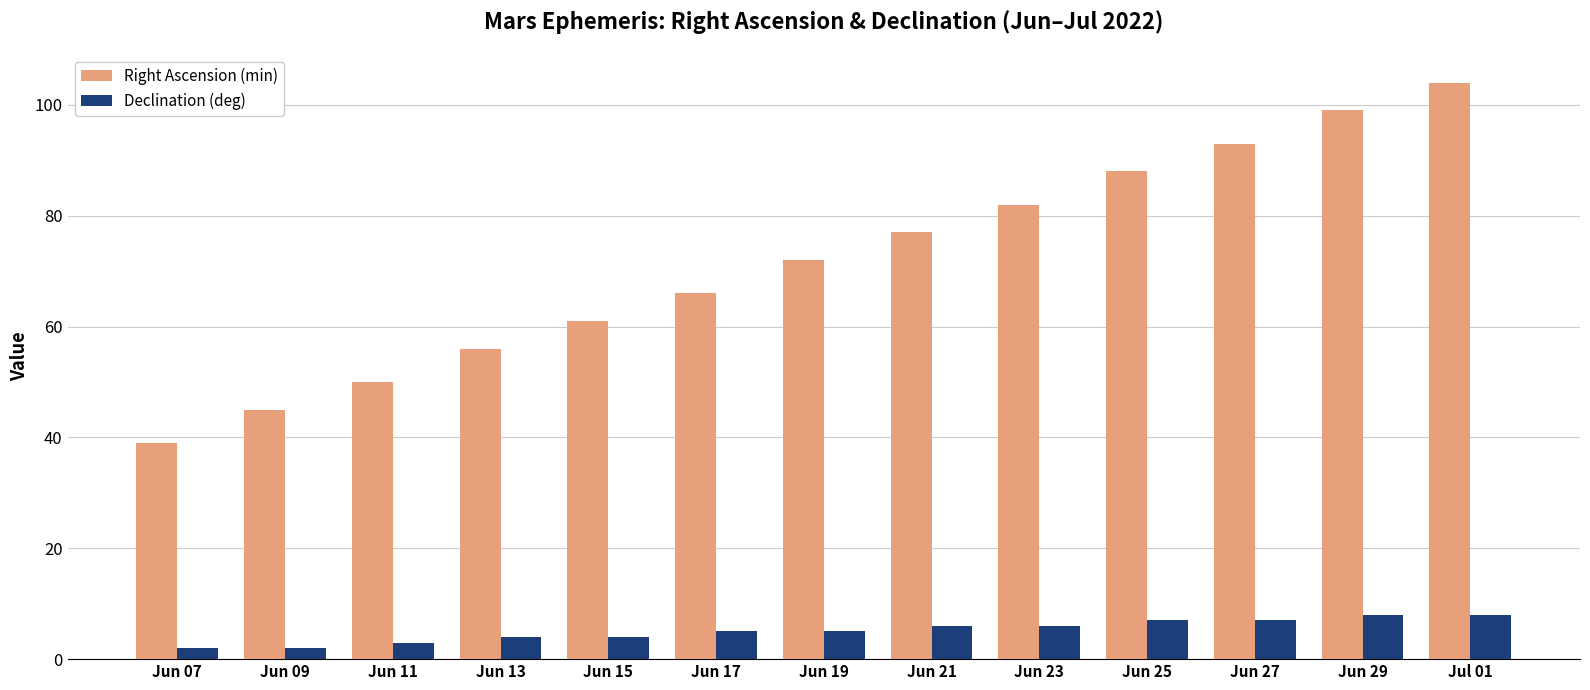

What is the difference between the Declination (deg) values at Jun 25 and Jun 21?

1